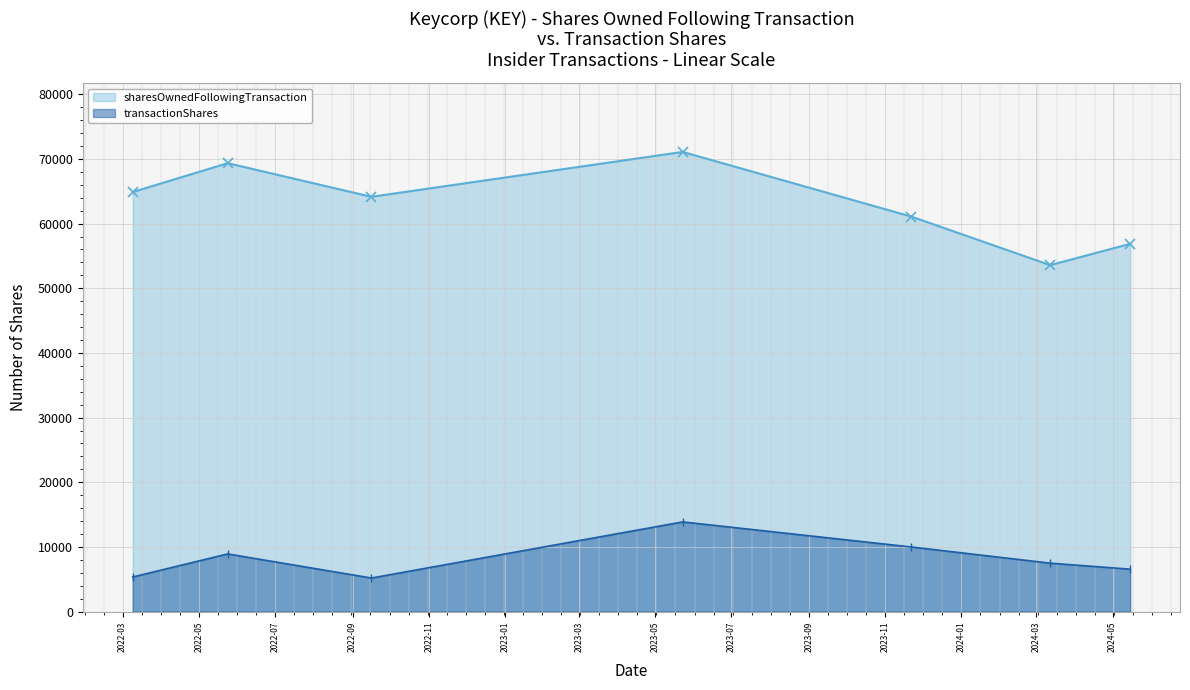

Count the number of categories in the chart.

7